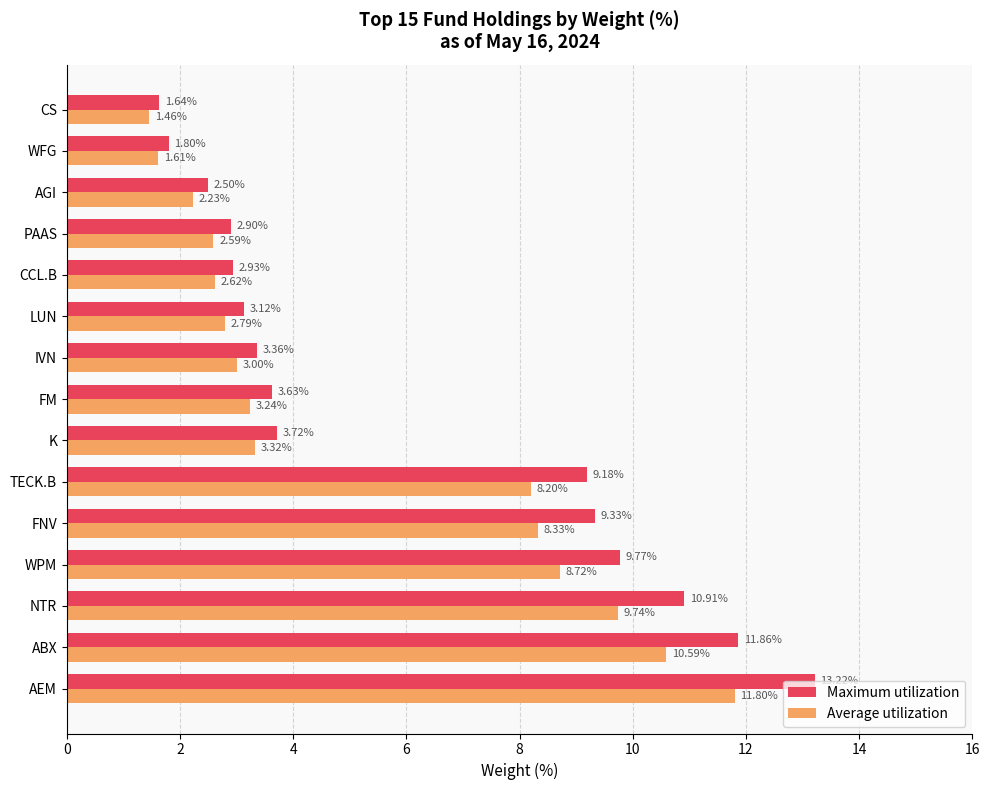

Which category has the lowest value across all series?

CS